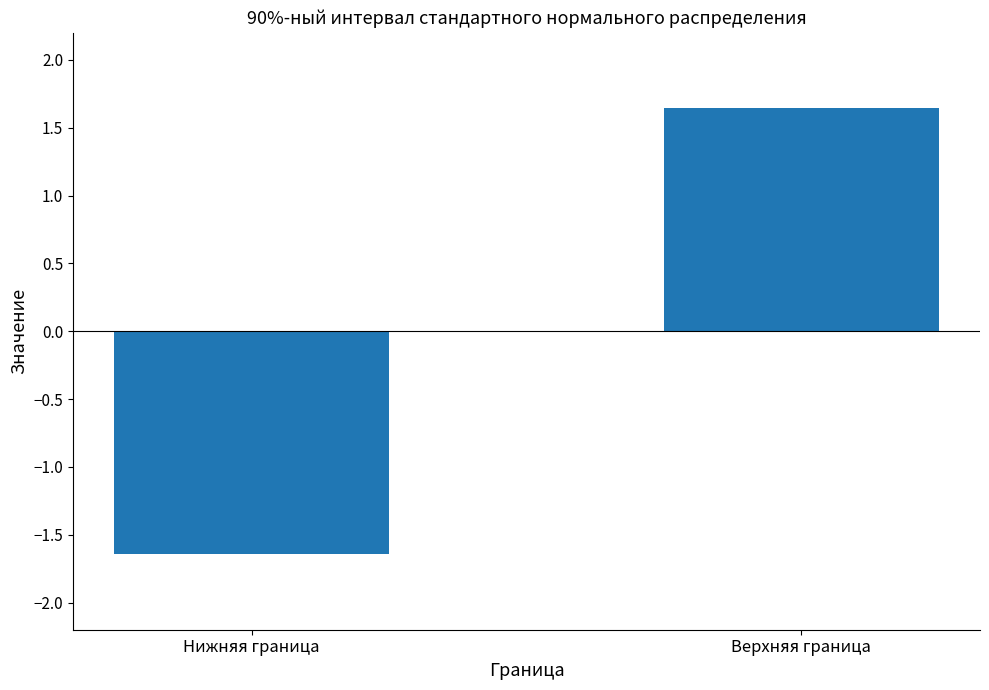

Is it true that the value at Верхняя граница is 2.9?

False